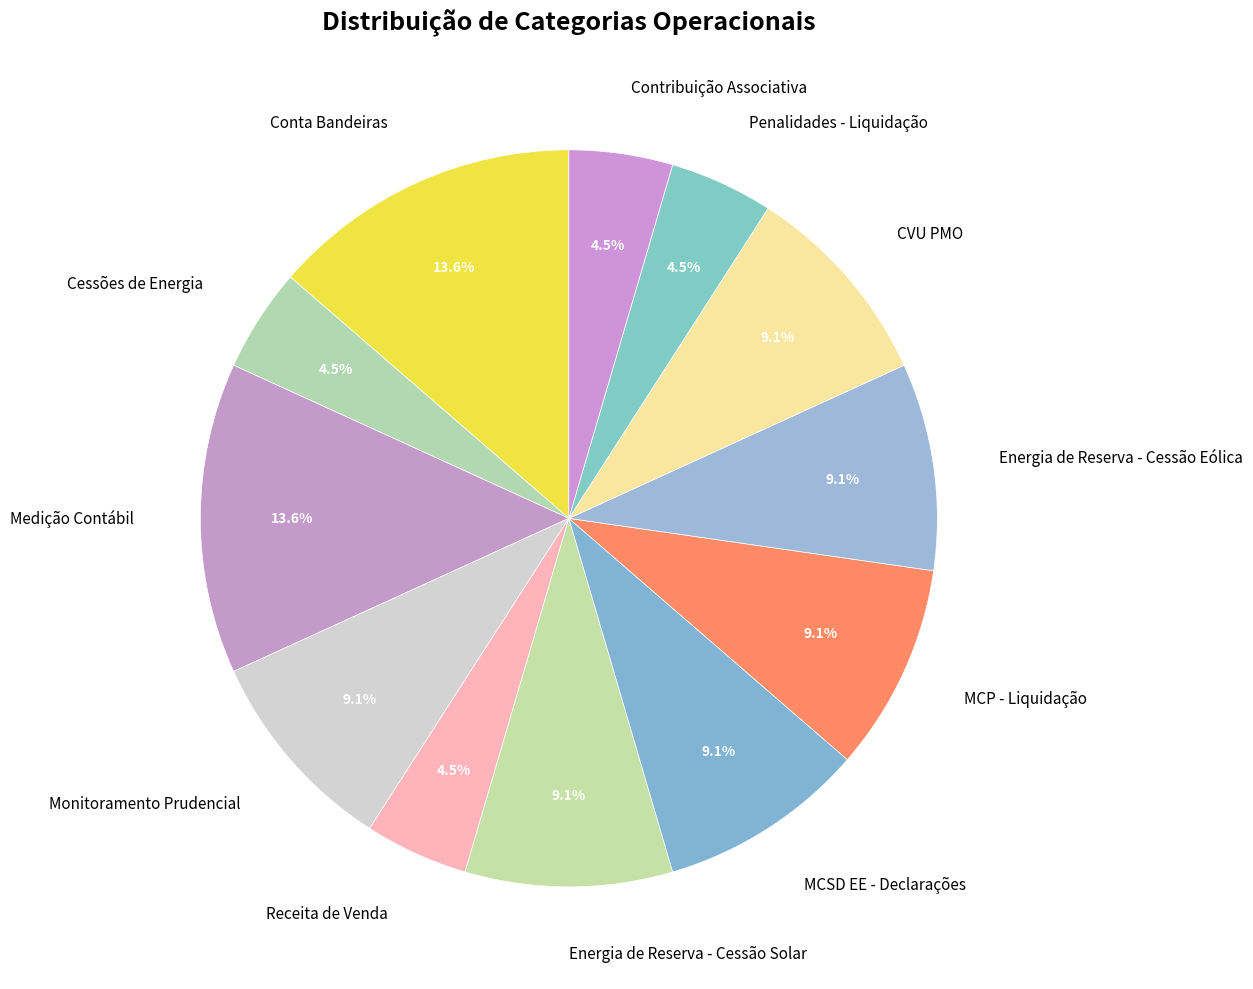

What is the ratio of the value at MCSD EE - Declarações to the value at Contribuição Associativa?

2.0